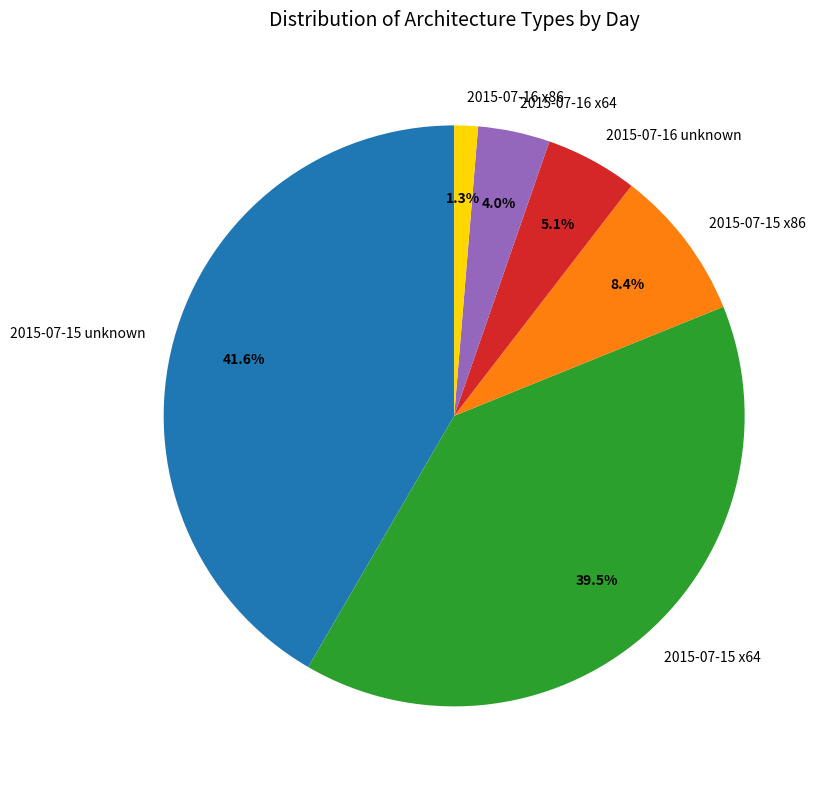

Between 2015-07-16 unknown and 2015-07-15 x64, which is larger?

2015-07-15 x64